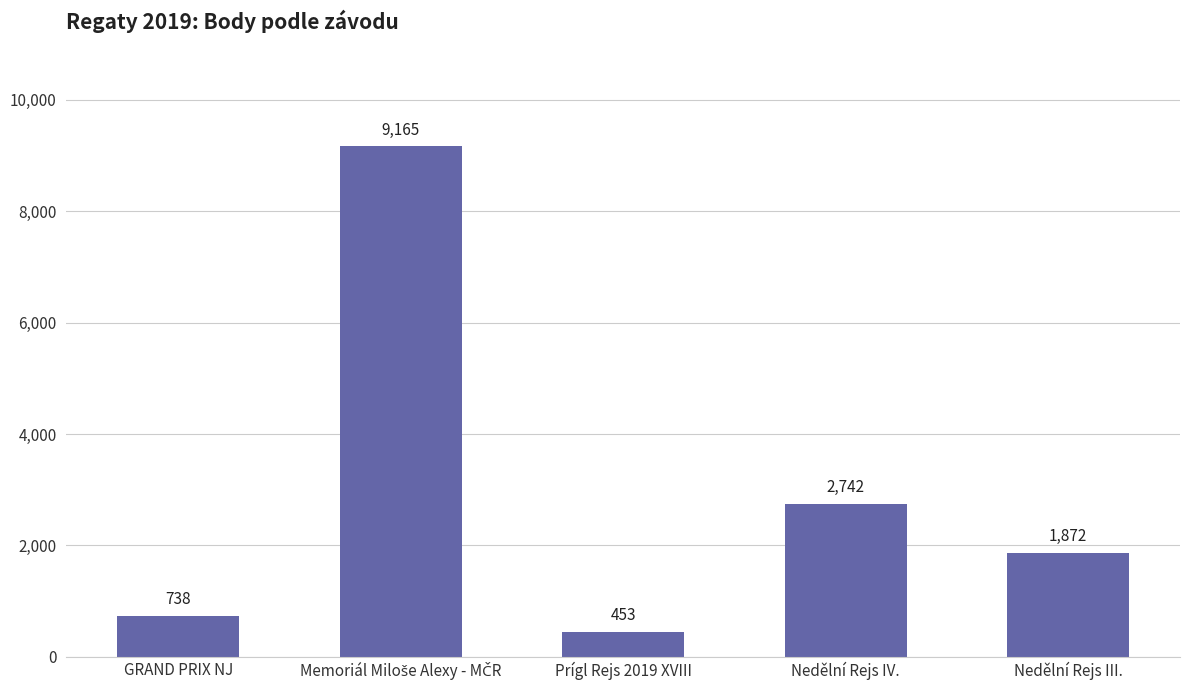

What is the label of the 4th bar from the left?

Nedělní Rejs IV.